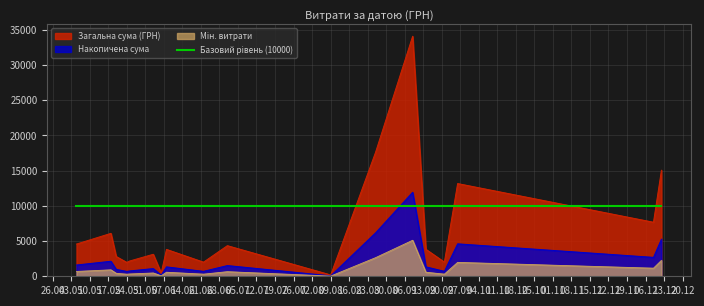

Which series has the largest range (max minus min)?

Загальна сума (ГРН)